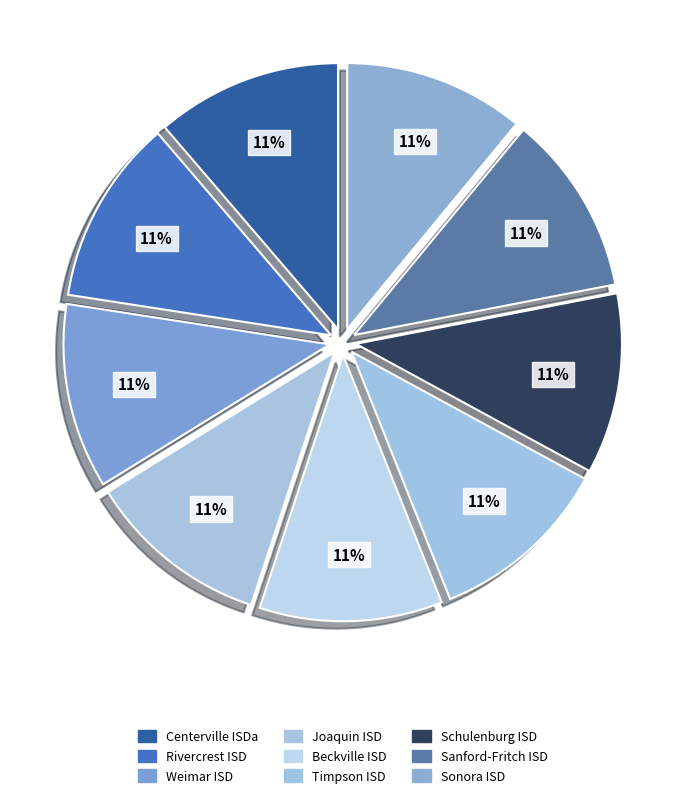

What percentage is the Sonora ISD slice, to the nearest percent?

11%